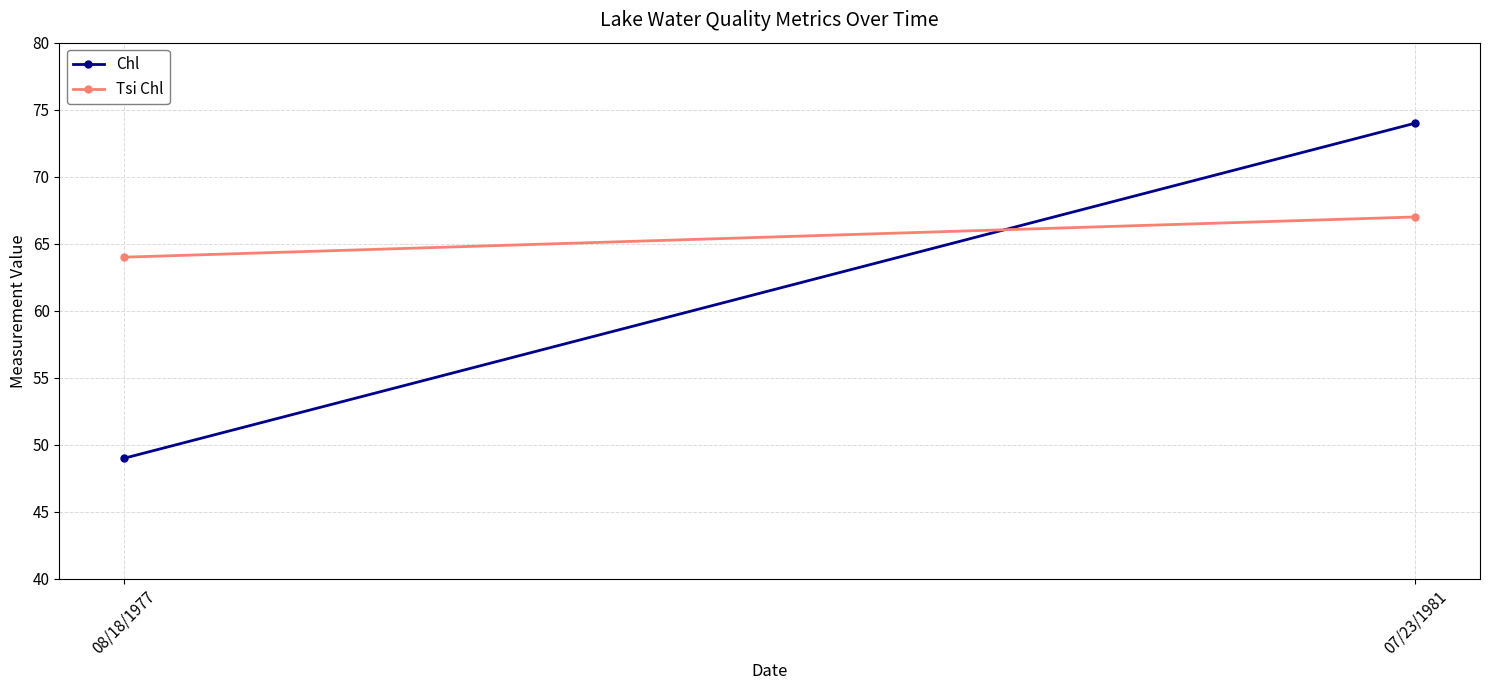

Where is Tsi Chl nearest to the value 65?

08/18/1977